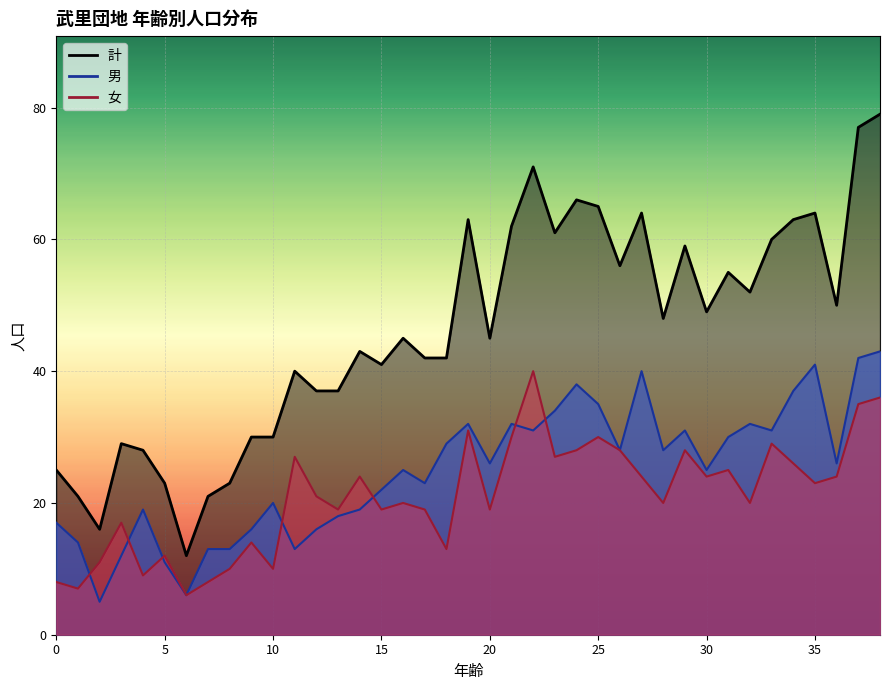

What is the value of the 女 point at the 38th from the left?

35